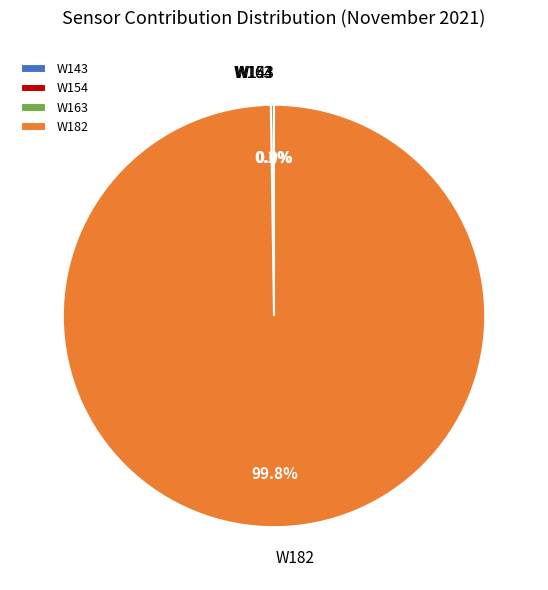

Is there a majority slice in this chart?

Yes